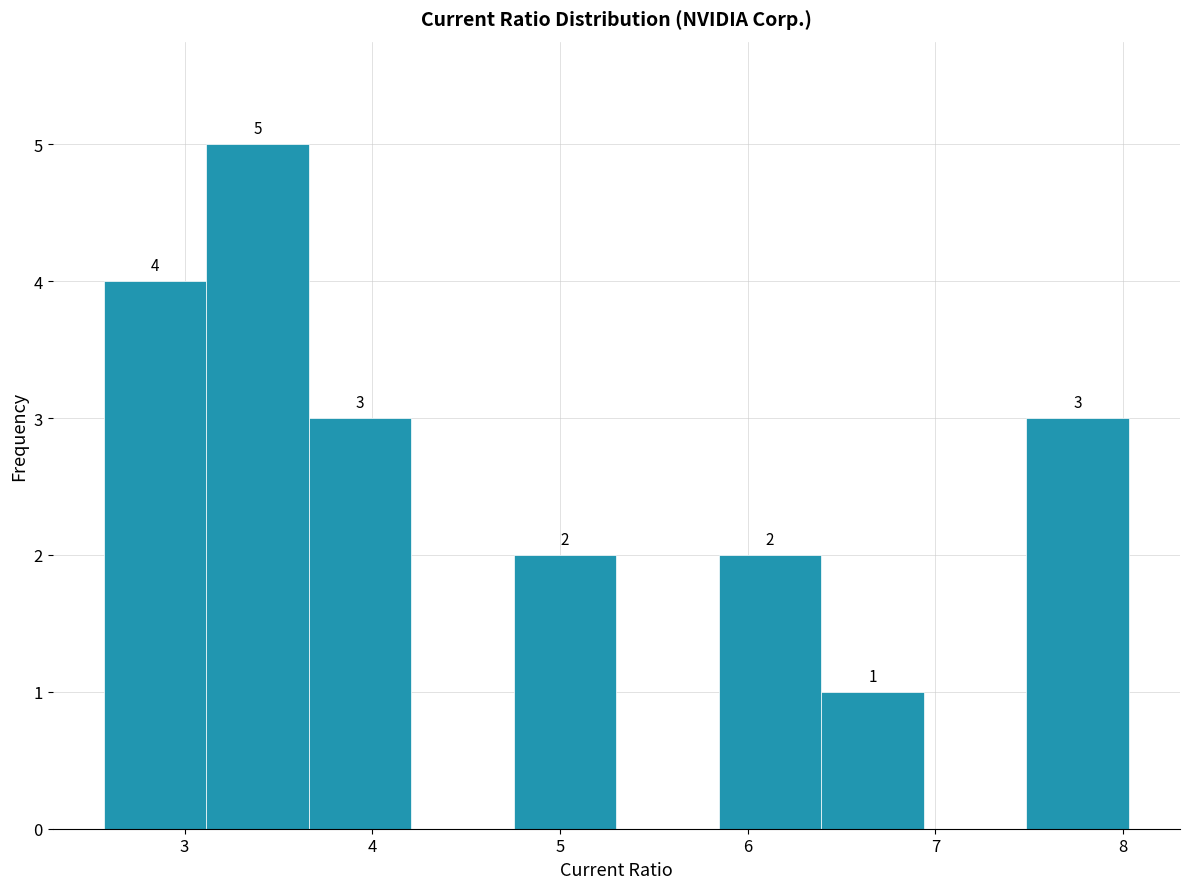

Which range on the x-axis has the tallest bar?

3.1 to 3.7